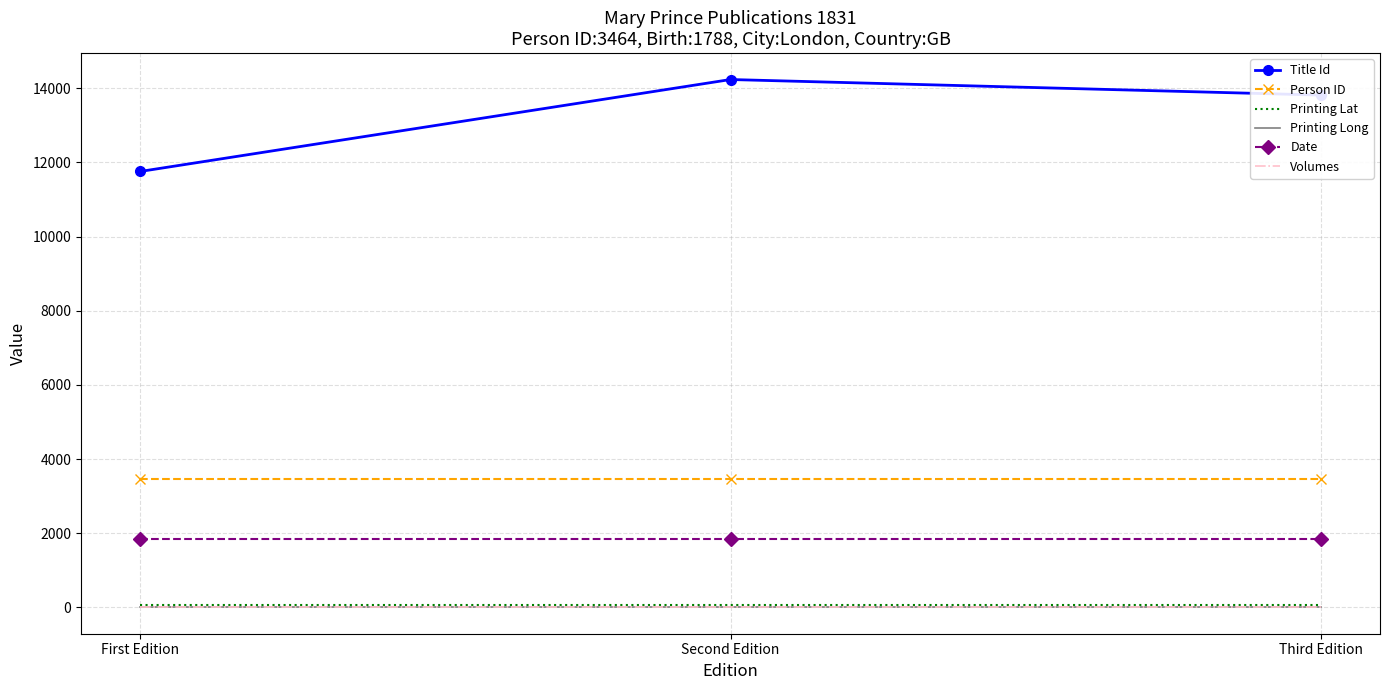

What is the highest value of the Date series?

1831.0